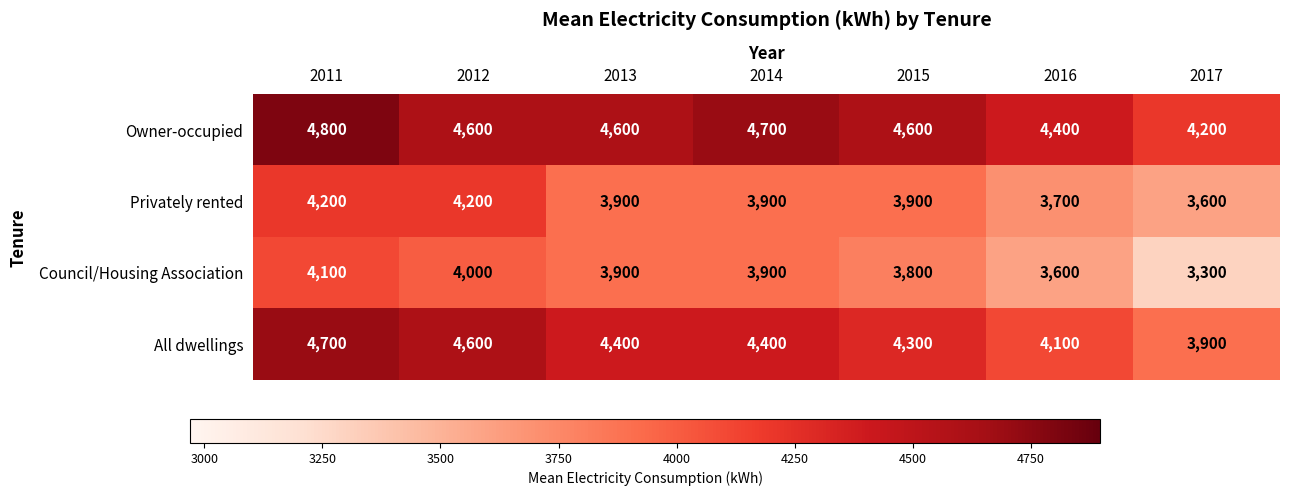

Which series changed the most between 2011 and 2012?

Owner-occupied